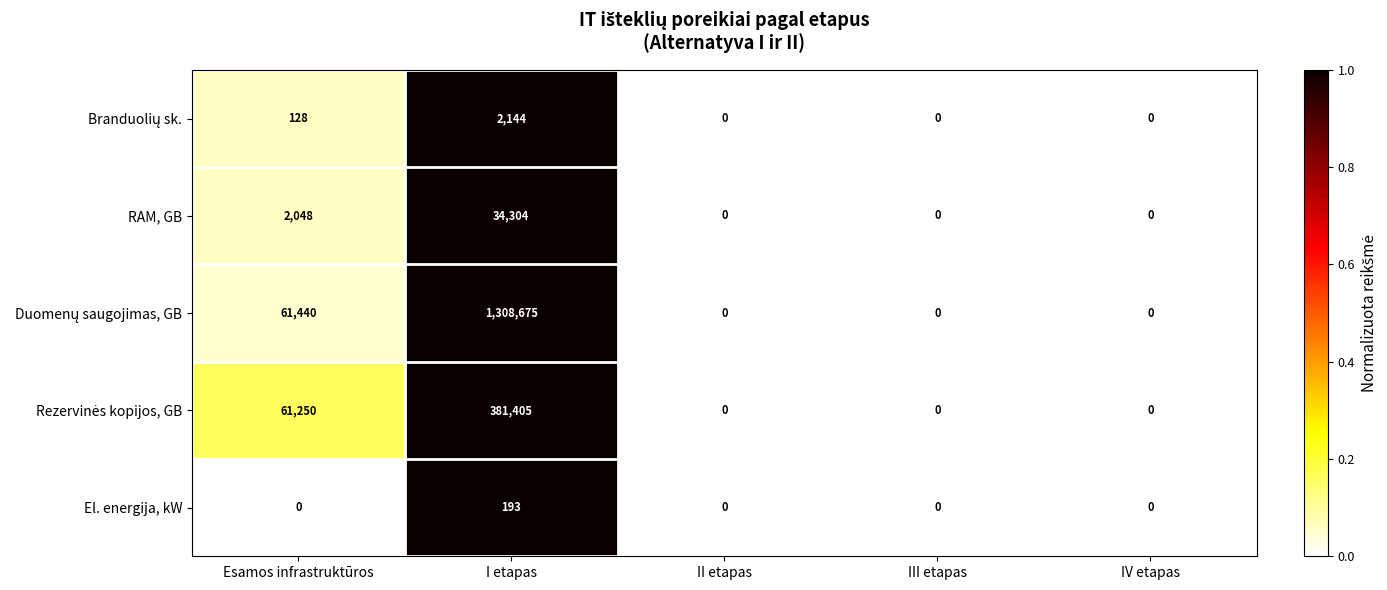

What is the difference between the second highest and minimum values in the RAM, GB series?

2048